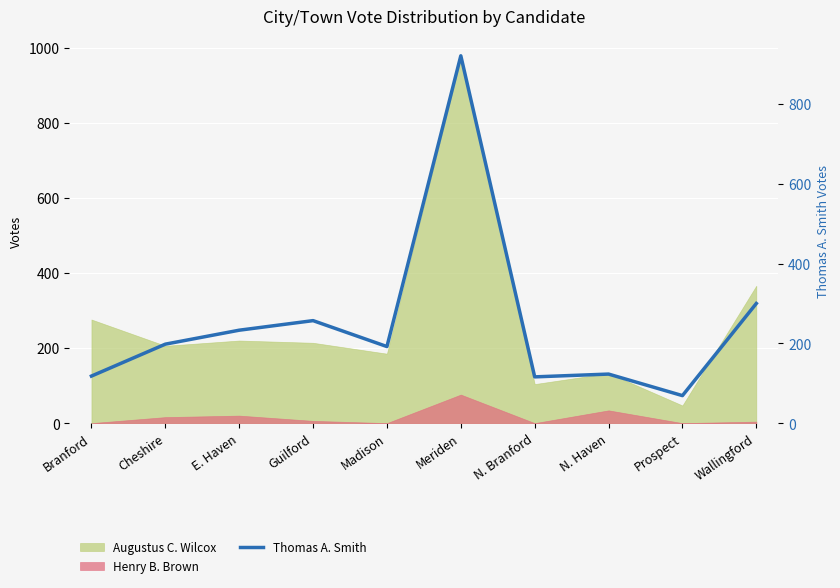

How many values are below 198?

5